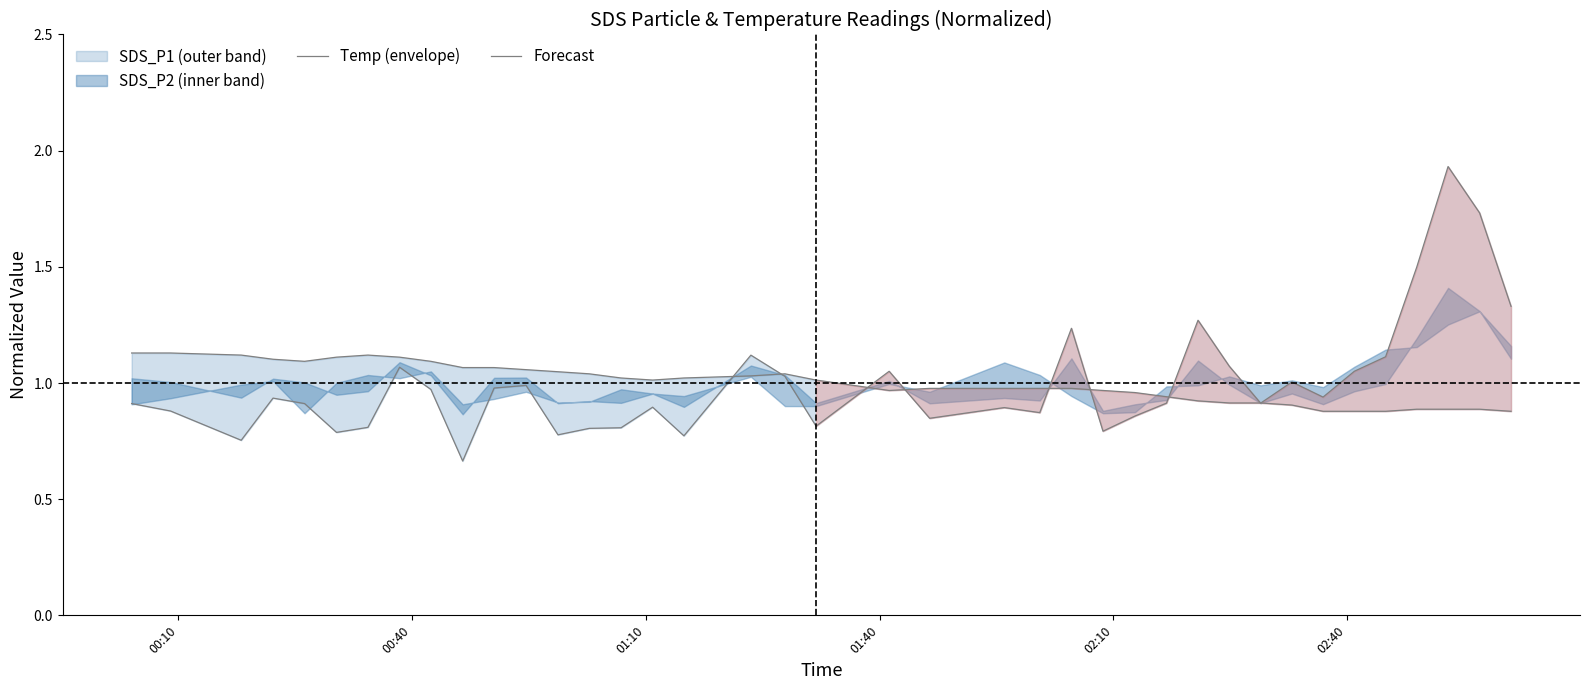

True or false: there are more than 1 points higher than both neighbors.

True